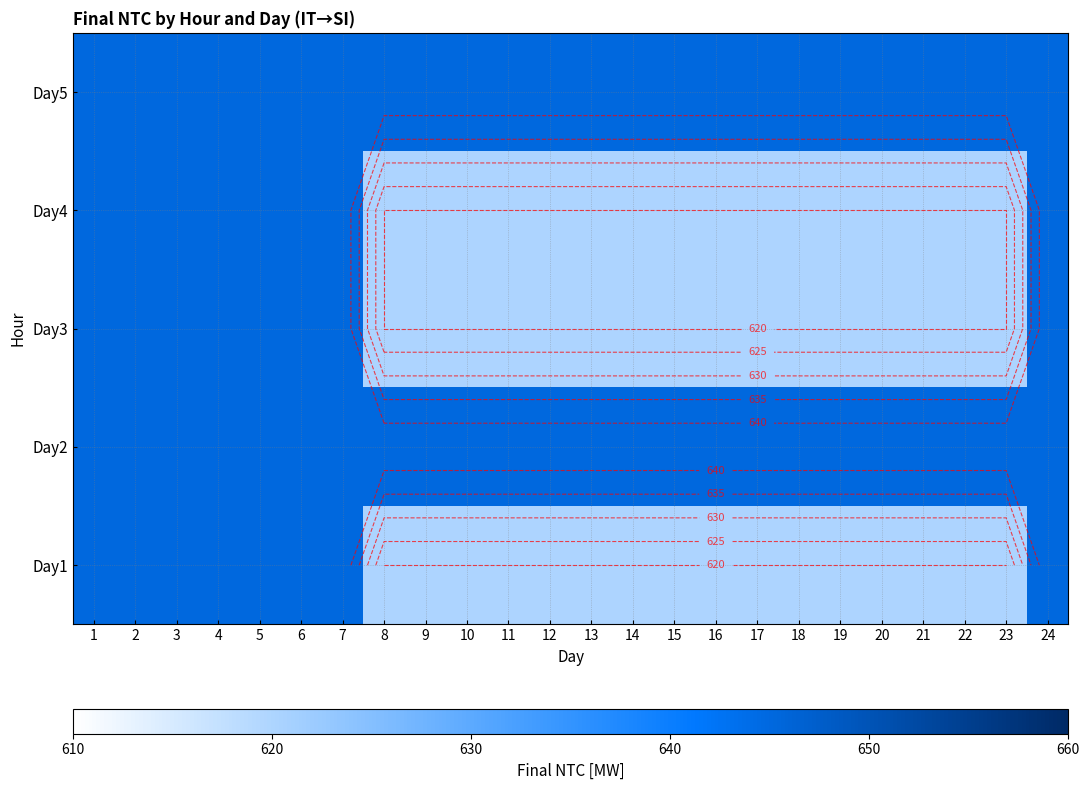

How many distinct data groups are displayed?

5